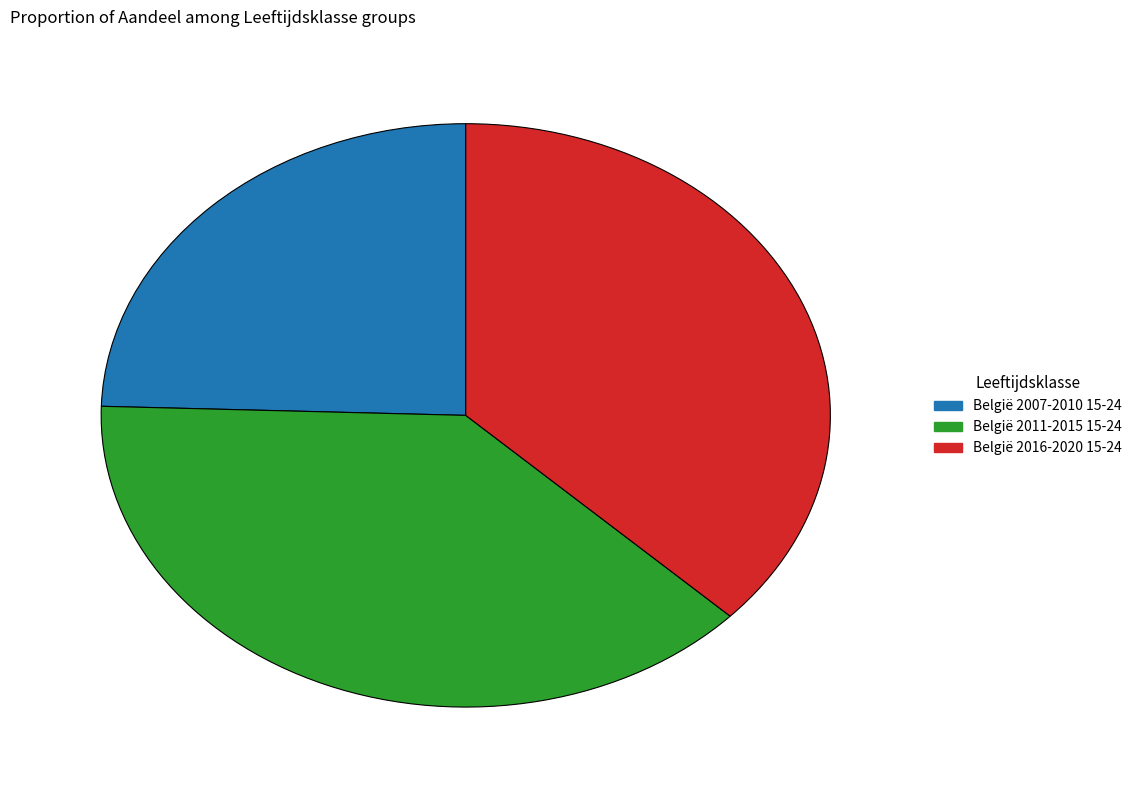

How many slices are in this pie chart?

3